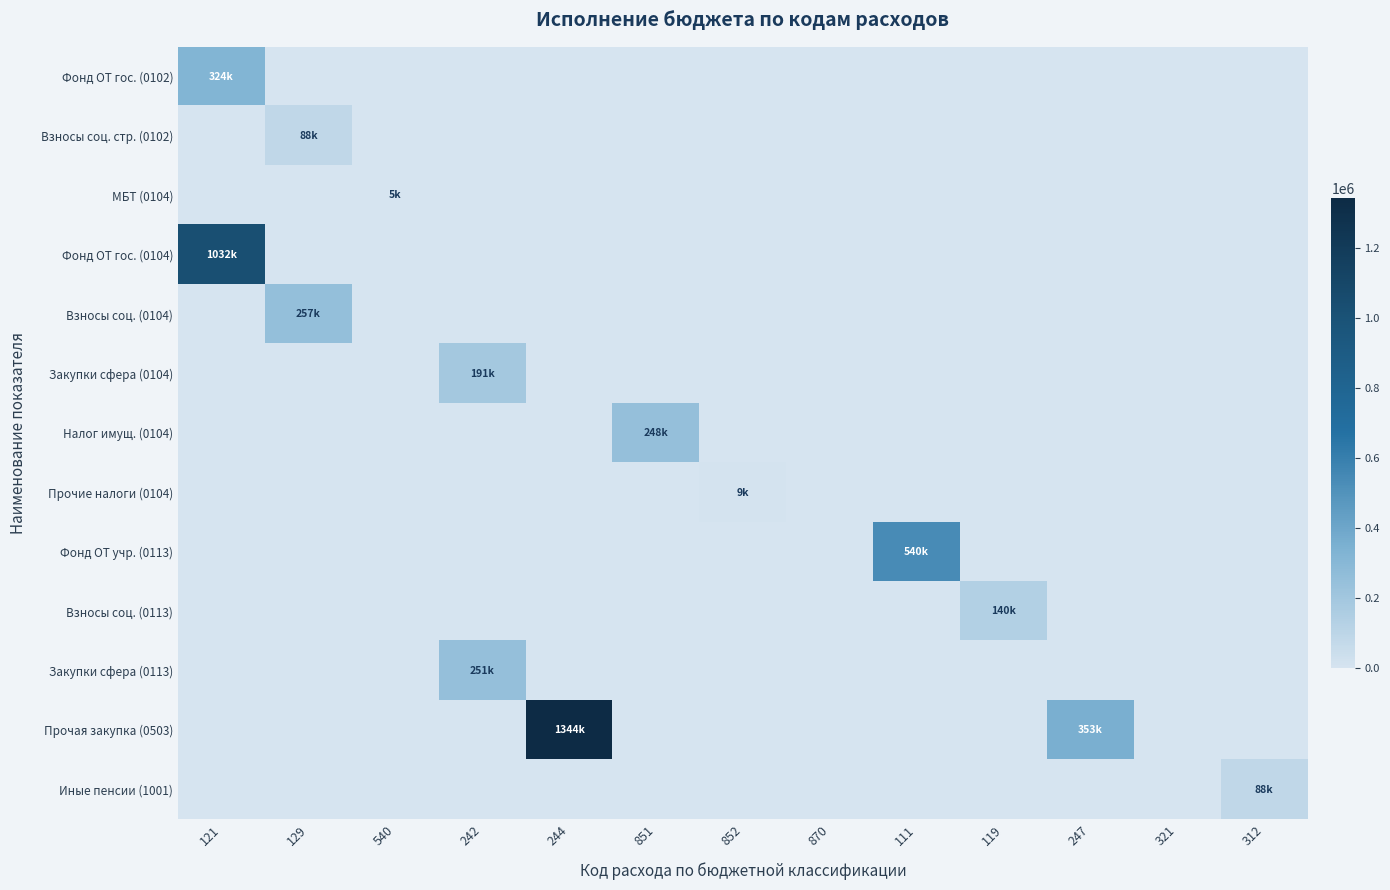

Reading left to right, transcribe all the data shown in this chart.

Фонд ОТ гос. (0102): 121=324118.5	129=0.0	540=0.0	242=0.0	244=0.0	851=0.0	852=0.0	870=0.0	111=0.0	119=0.0	247=0.0	321=0.0	312=0.0
Взносы соц. стр. (0102): 121=0.0	129=88251.0	540=0.0	242=0.0	244=0.0	851=0.0	852=0.0	870=0.0	111=0.0	119=0.0	247=0.0	321=0.0	312=0.0
МБТ (0104): 121=0.0	129=0.0	540=5000.0	242=0.0	244=0.0	851=0.0	852=0.0	870=0.0	111=0.0	119=0.0	247=0.0	321=0.0	312=0.0
Фонд ОТ гос. (0104): 121=1032165.2	129=0.0	540=0.0	242=0.0	244=0.0	851=0.0	852=0.0	870=0.0	111=0.0	119=0.0	247=0.0	321=0.0	312=0.0
Взносы соц. (0104): 121=0.0	129=257167.0	540=0.0	242=0.0	244=0.0	851=0.0	852=0.0	870=0.0	111=0.0	119=0.0	247=0.0	321=0.0	312=0.0
Закупки сфера (0104): 121=0.0	129=0.0	540=0.0	242=191481.9	244=0.0	851=0.0	852=0.0	870=0.0	111=0.0	119=0.0	247=0.0	321=0.0	312=0.0
Налог имущ. (0104): 121=0.0	129=0.0	540=0.0	242=0.0	244=0.0	851=247816.0	852=0.0	870=0.0	111=0.0	119=0.0	247=0.0	321=0.0	312=0.0
Прочие налоги (0104): 121=0.0	129=0.0	540=0.0	242=0.0	244=0.0	851=0.0	852=8529.0	870=0.0	111=0.0	119=0.0	247=0.0	321=0.0	312=0.0
Фонд ОТ учр. (0113): 121=0.0	129=0.0	540=0.0	242=0.0	244=0.0	851=0.0	852=0.0	870=0.0	111=539778.8	119=0.0	247=0.0	321=0.0	312=0.0
Взносы соц. (0113): 121=0.0	129=0.0	540=0.0	242=0.0	244=0.0	851=0.0	852=0.0	870=0.0	111=0.0	119=140441.0	247=0.0	321=0.0	312=0.0
Закупки сфера (0113): 121=0.0	129=0.0	540=0.0	242=250760.6	244=0.0	851=0.0	852=0.0	870=0.0	111=0.0	119=0.0	247=0.0	321=0.0	312=0.0
Прочая закупка (0503): 121=0.0	129=0.0	540=0.0	242=0.0	244=1343672.0	851=0.0	852=0.0	870=0.0	111=0.0	119=0.0	247=352786.3	321=0.0	312=0.0
Иные пенсии (1001): 121=0.0	129=0.0	540=0.0	242=0.0	244=0.0	851=0.0	852=0.0	870=0.0	111=0.0	119=0.0	247=0.0	321=0.0	312=88014.9